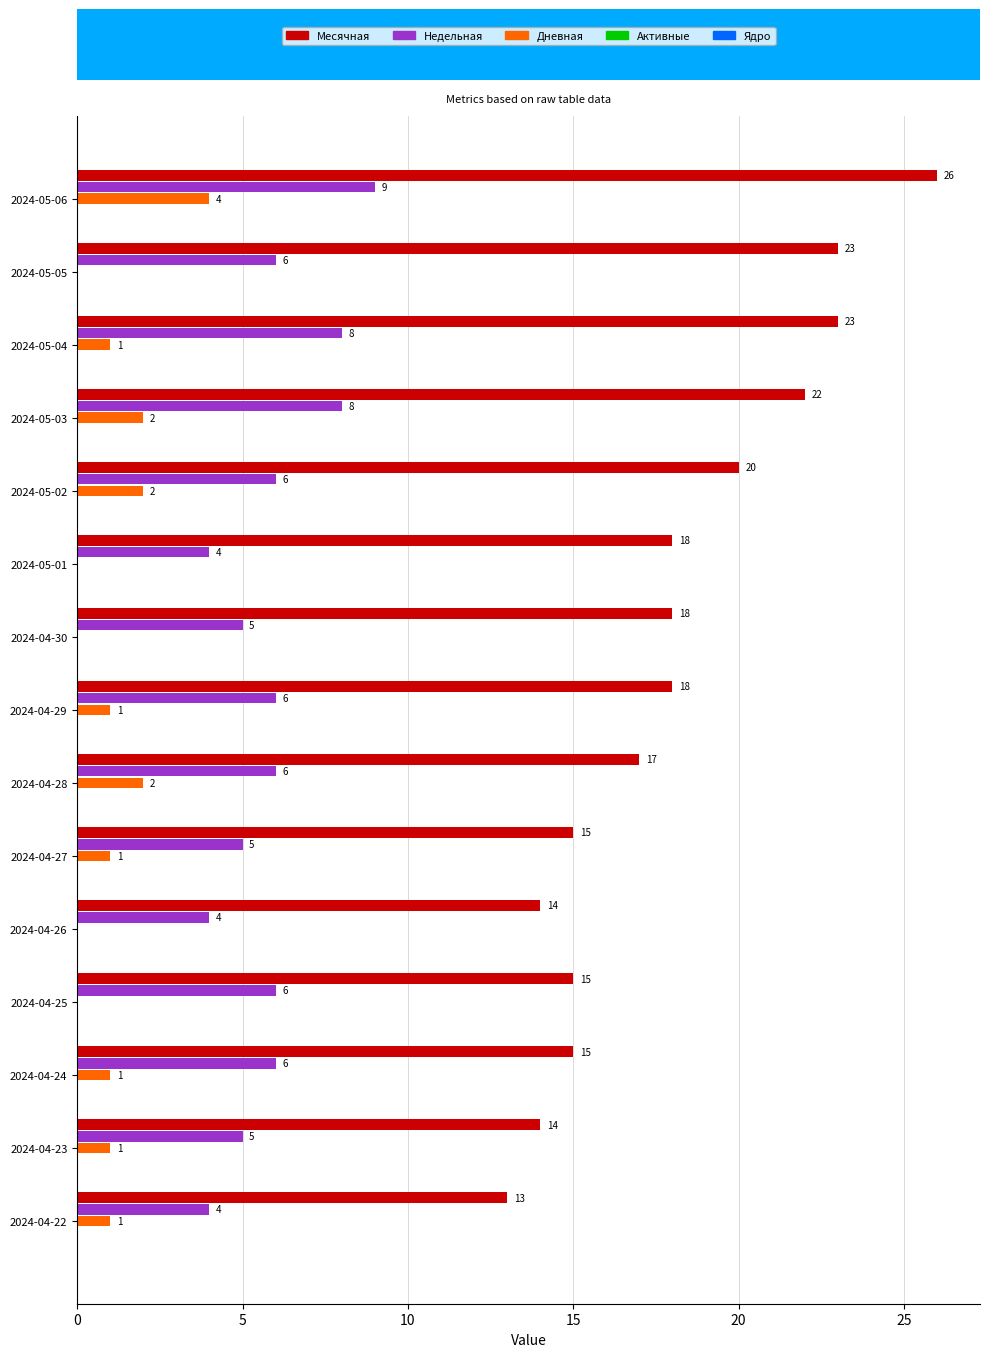

What is the sum of the Месячная values at 2024-05-04 and 2024-05-01?

41